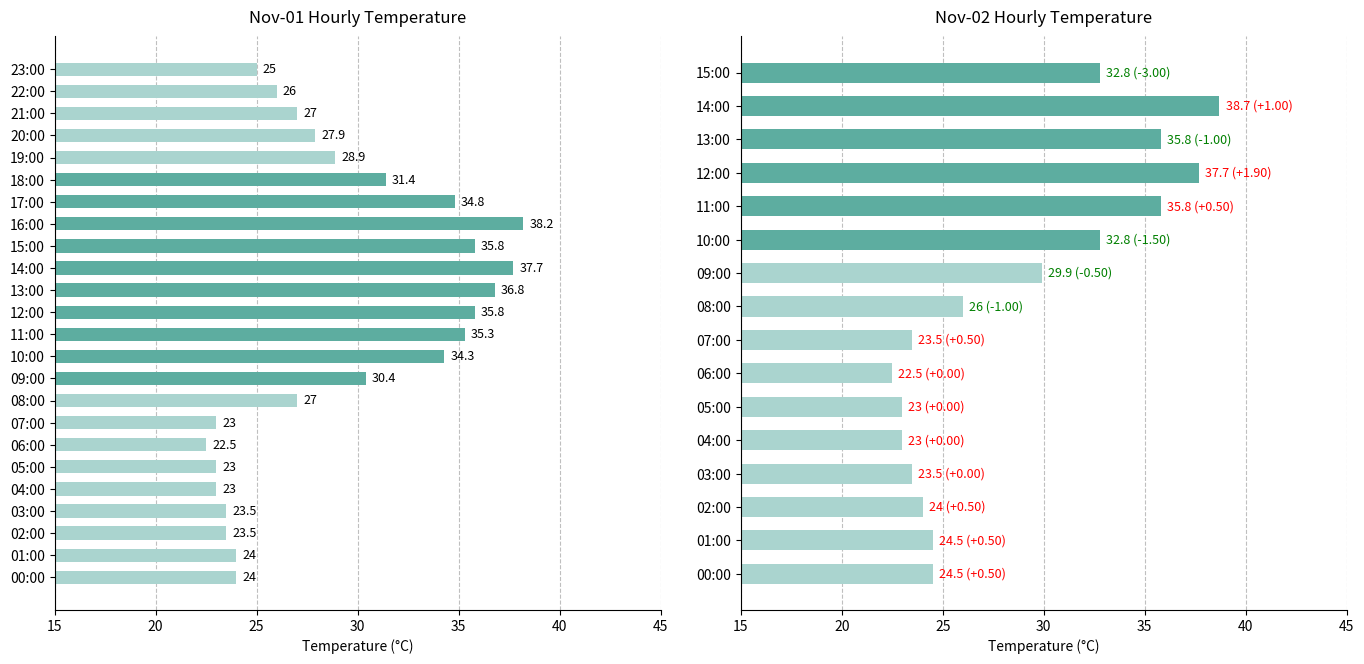

How many categories are shown in the chart?

24